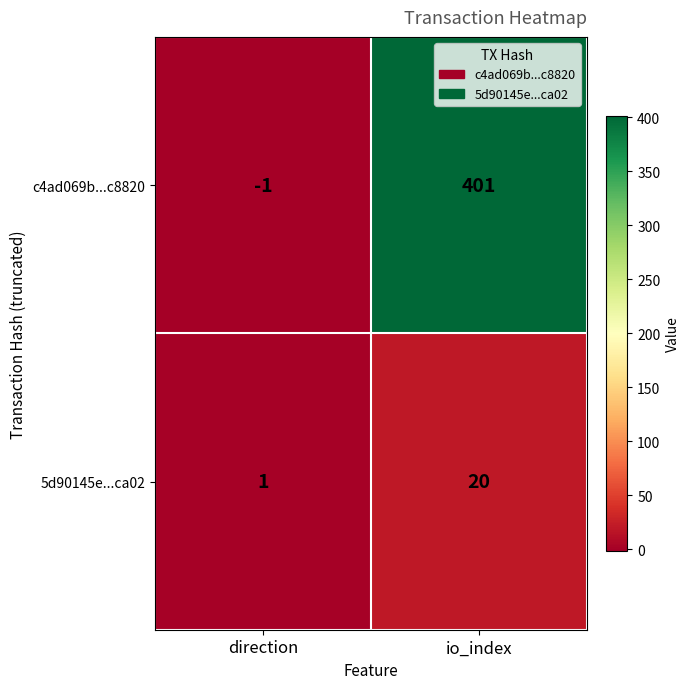

What is the approximate value of c4ad069b...c8820 at io_index, to the nearest 5?

400